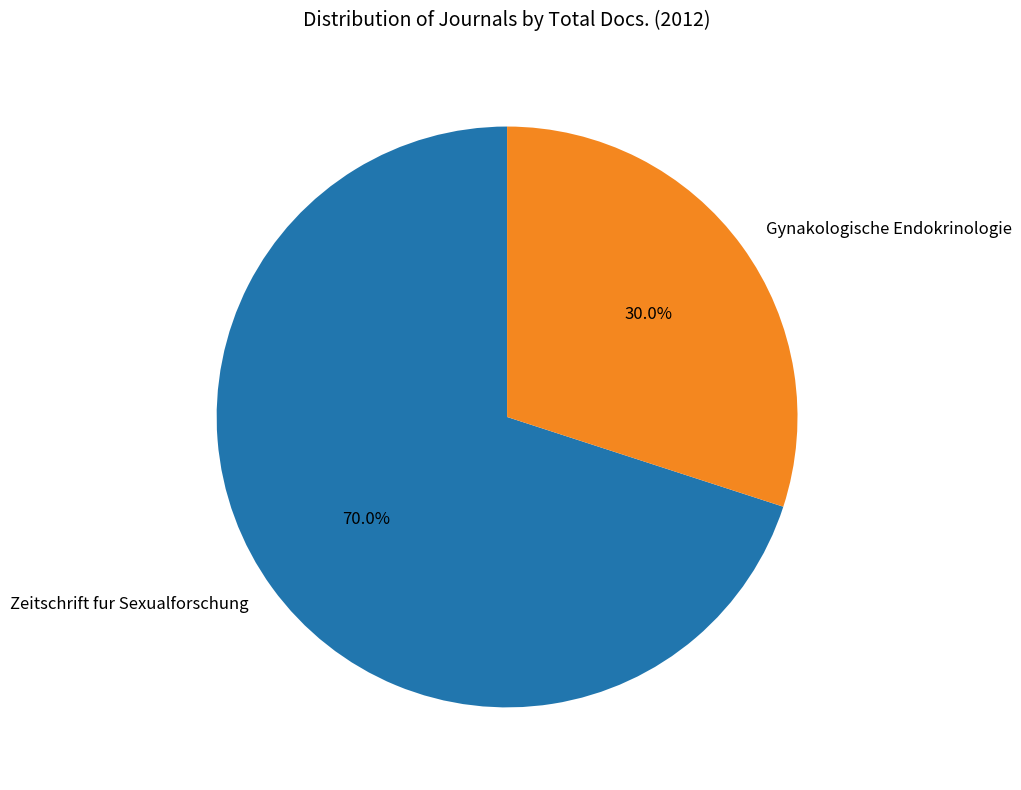

Is there a majority slice in this chart?

Yes